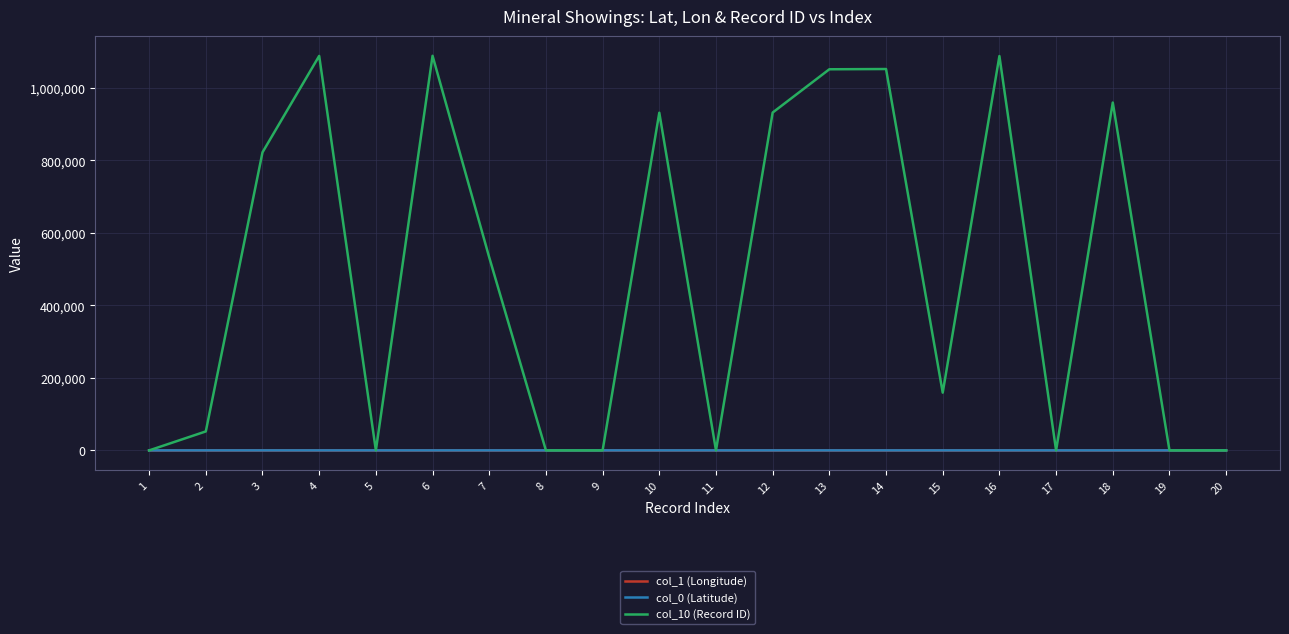

Which series has the largest total across all categories?

col_10 (Record ID)